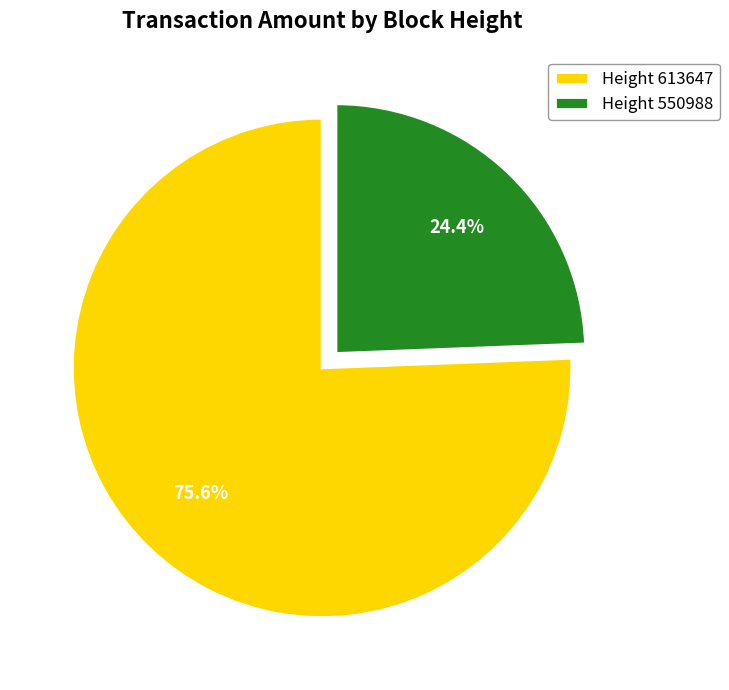

Is there a majority slice in this chart?

Yes